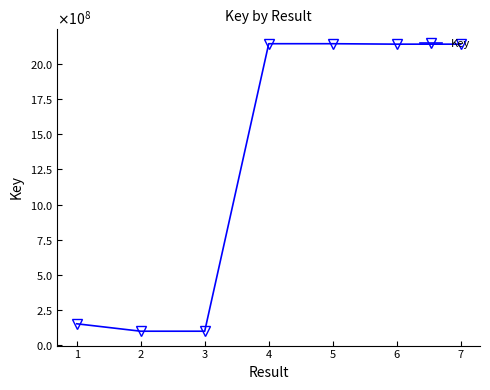

Is this an area chart (filled region under the line)?

No